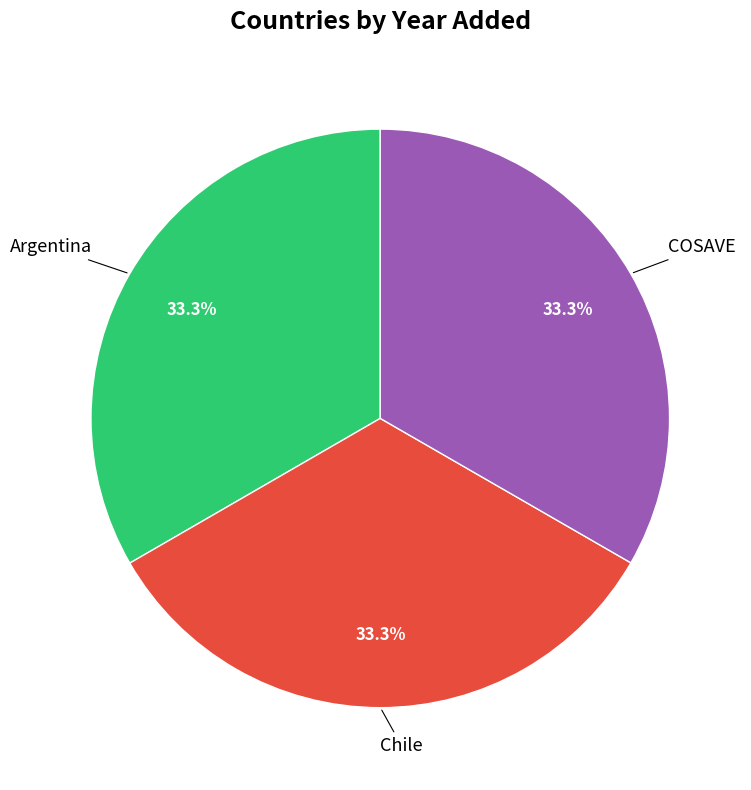

To the nearest percent, what percentage of the pie is Argentina?

33%